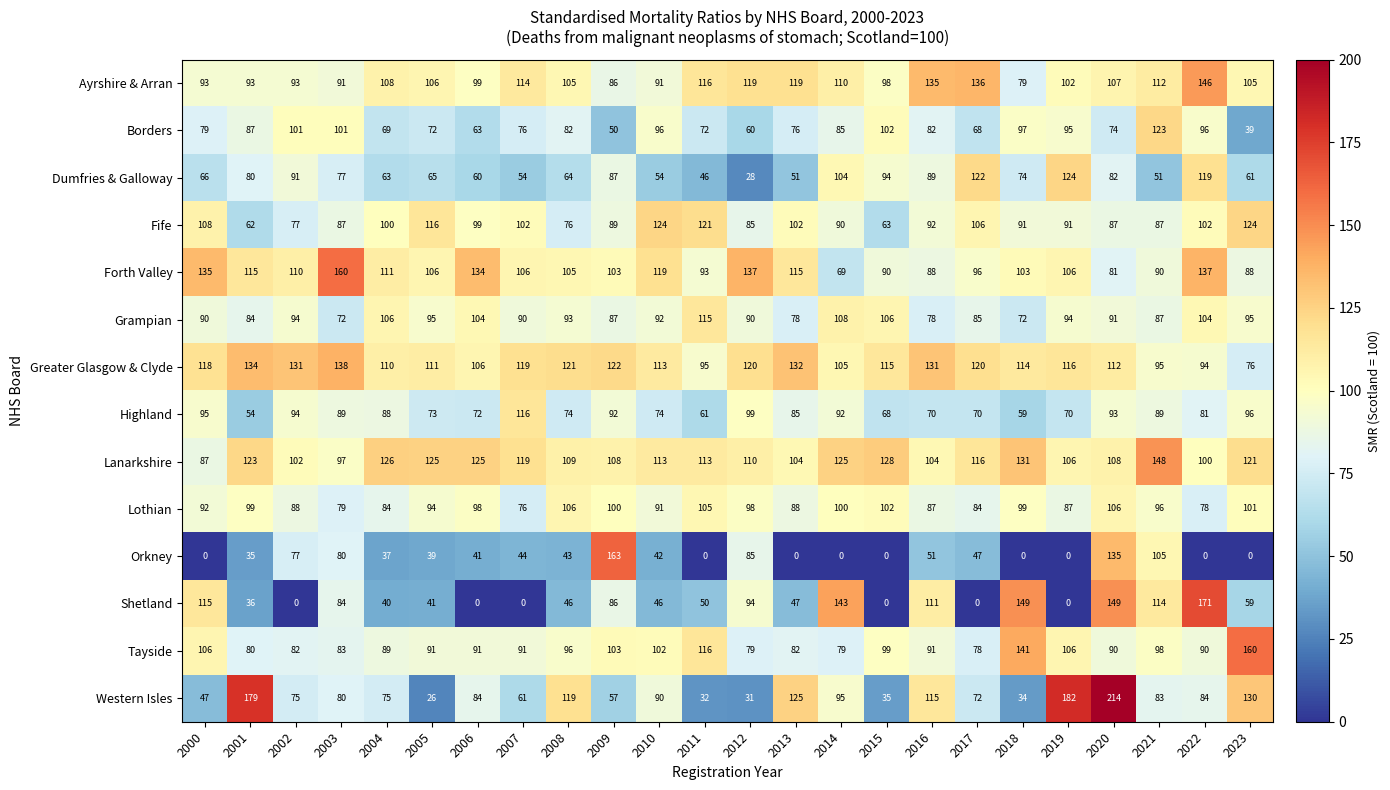

At which category is the sum across all series the highest?

2020